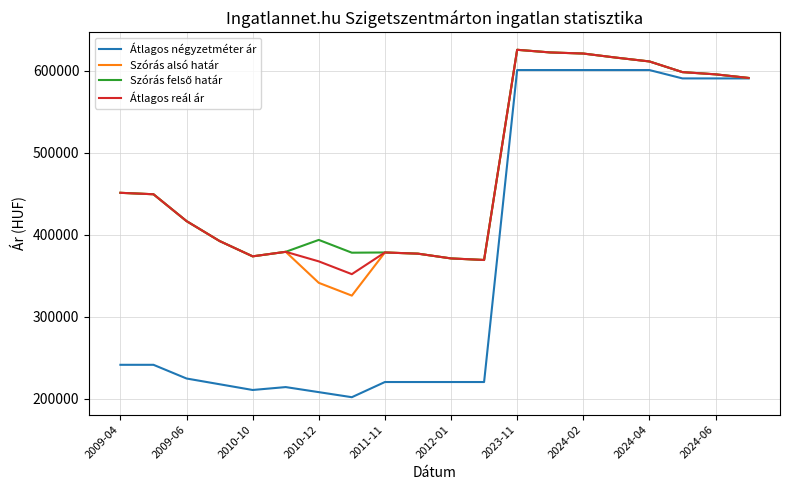

What is the minimum value for Átlagos négyzetméter ár?

201851